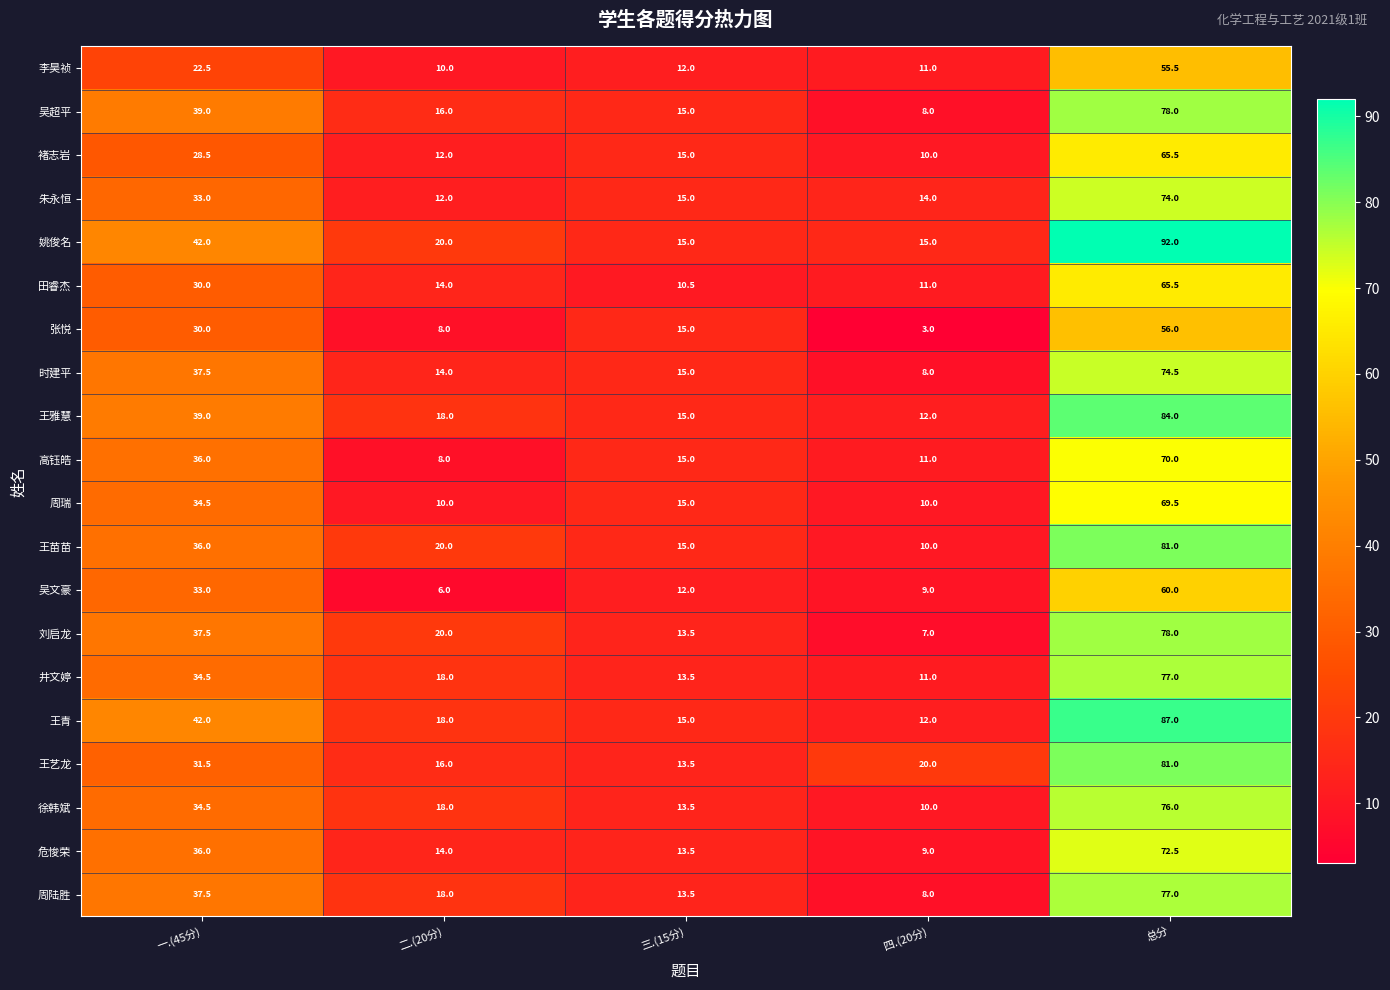

Rank the categories by 朱永恒 value from lowest to highest.

二.(20分), 四.(20分), 三.(15分), 一.(45分), 总分